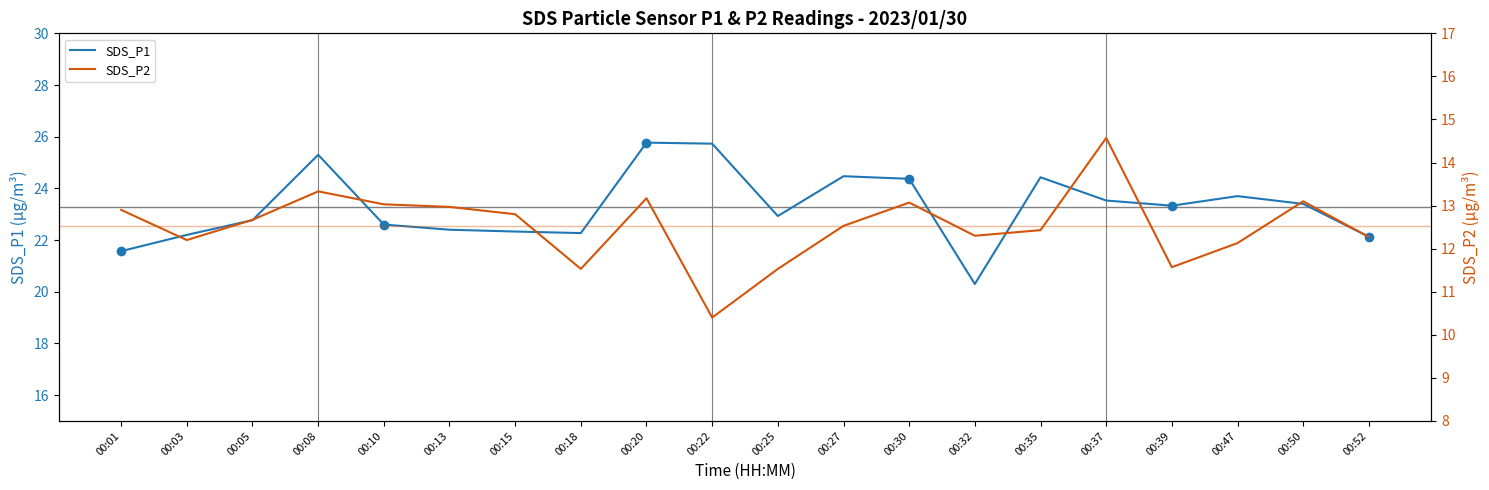

Rank the categories by SDS_P2 value from lowest to highest.

00:22, 00:18, 00:25, 00:39, 00:47, 00:03, 00:52, 00:32, 00:35, 00:27, 00:05, 00:15, 00:01, 00:13, 00:10, 00:30, 00:50, 00:20, 00:08, 00:37